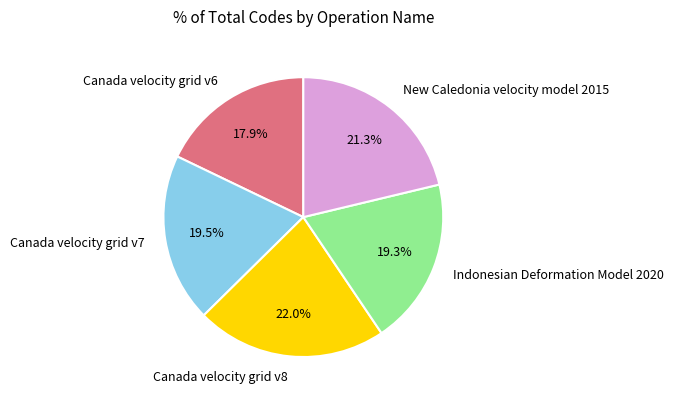

To the nearest percent, what portion does New Caledonia velocity model 2015 represent?

21%